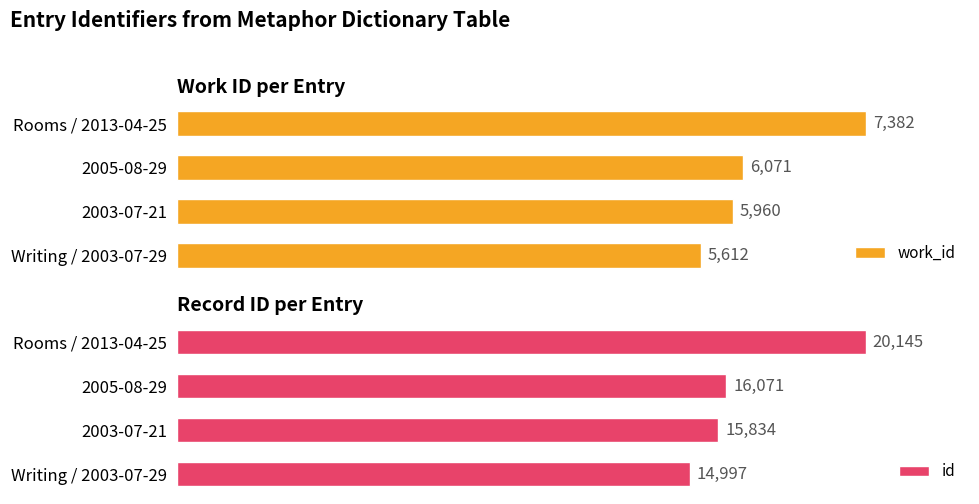

List the series in order of their peak value, highest first.

id, work_id